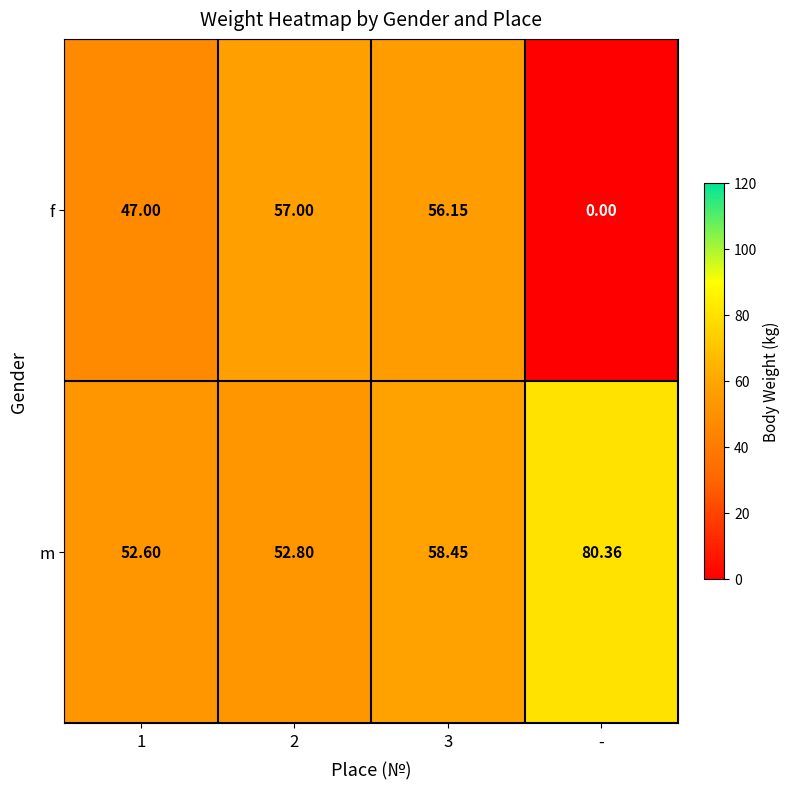

Which series has the widest spread of values?

f